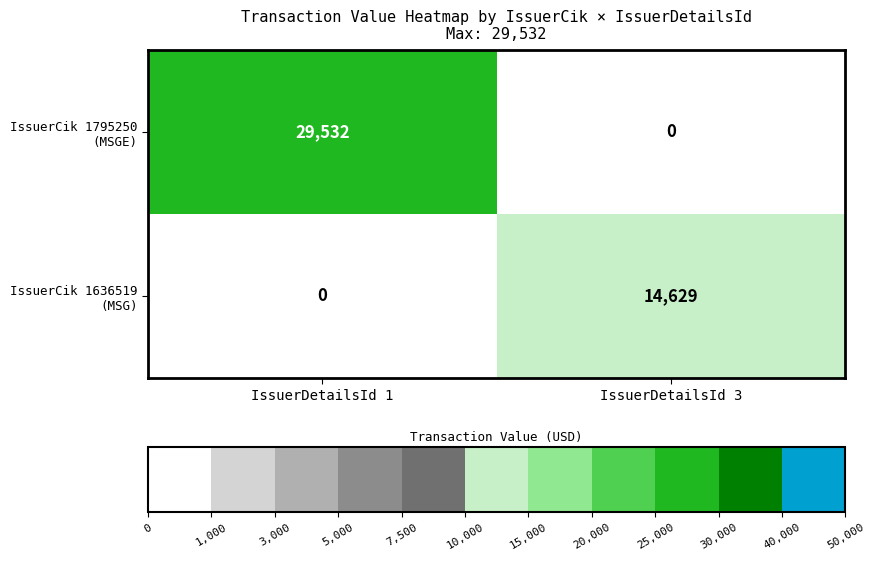

What is the total value across all series at IssuerDetailsId 3?

14629